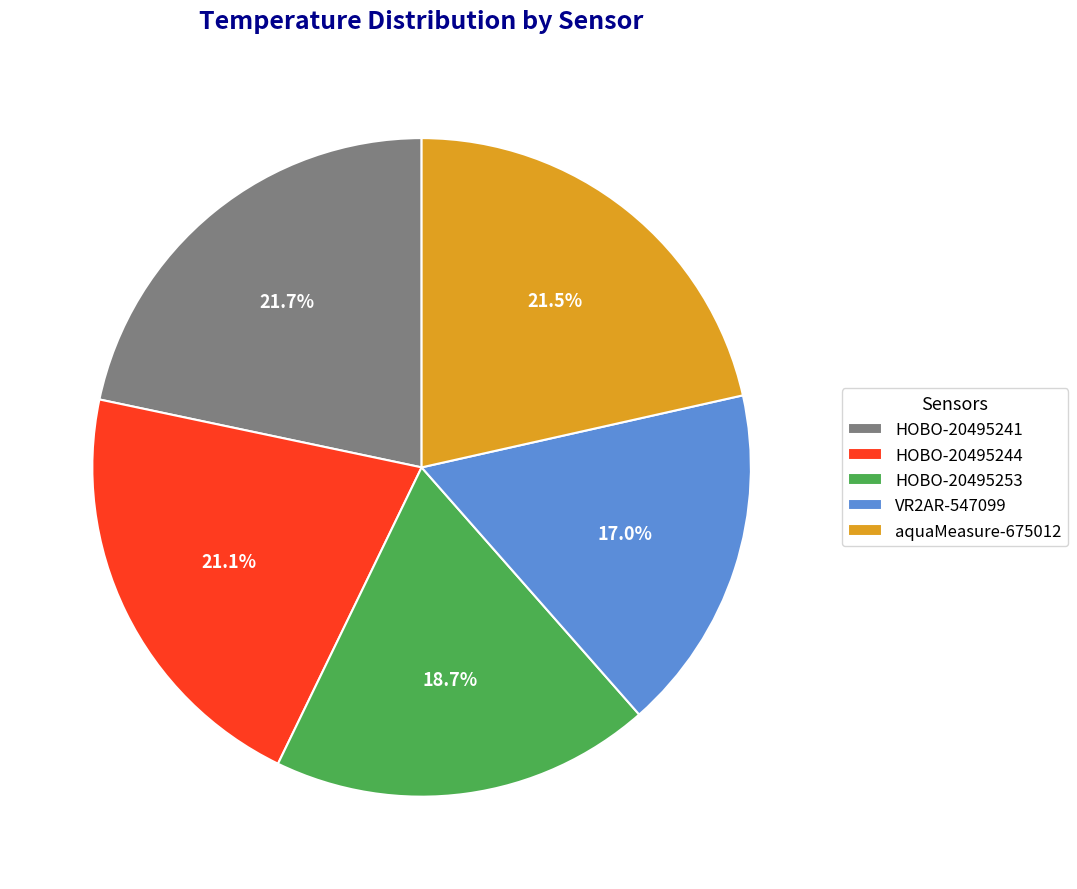

What percentage do HOBO-20495253 and aquaMeasure-675012 together represent?

40.2%